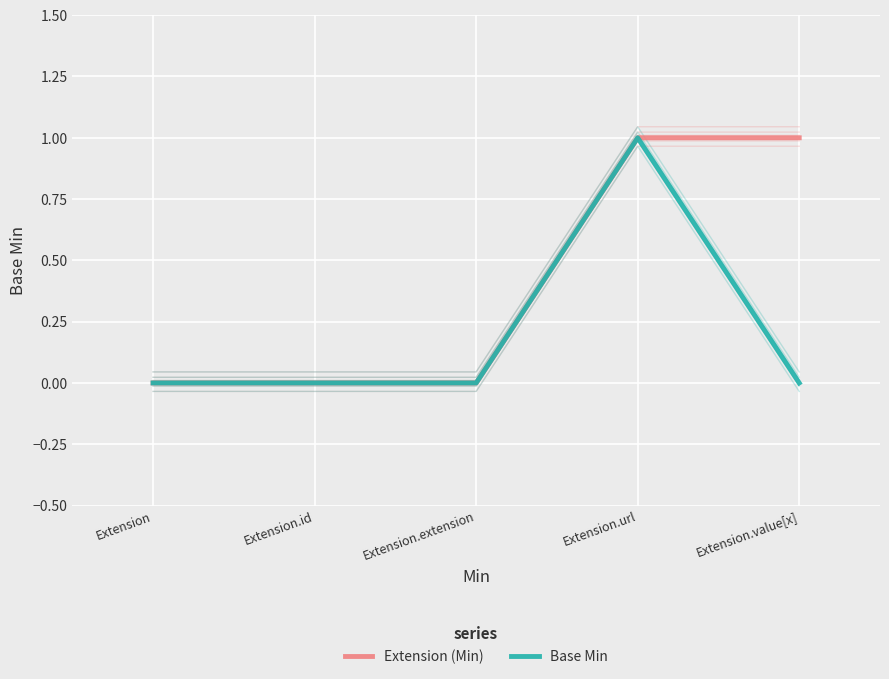

What is the total value across all series at Extension.url?

2